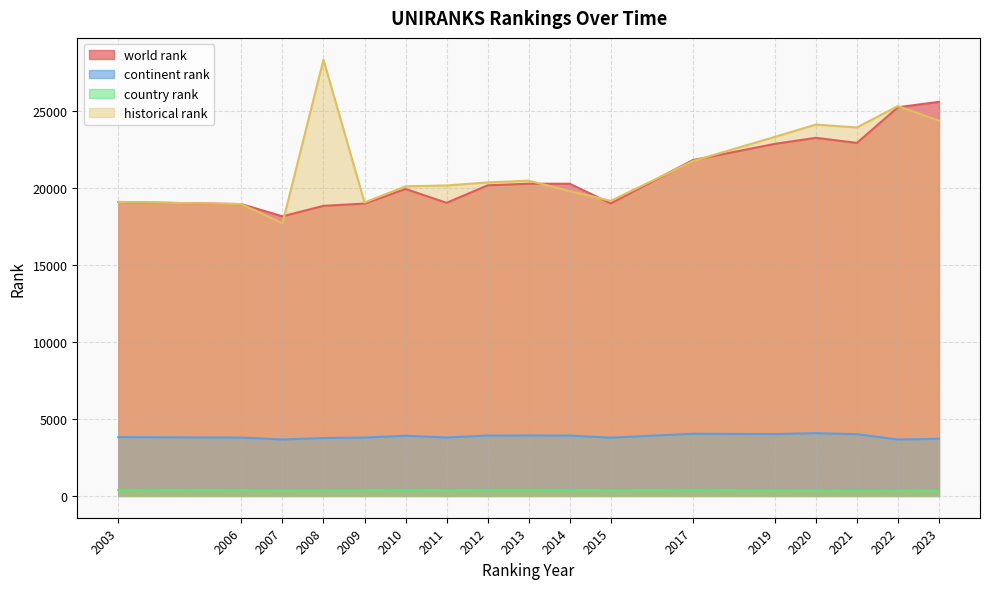

Rank the series by their maximum value, from highest to lowest.

historical rank, world rank, continent rank, country rank